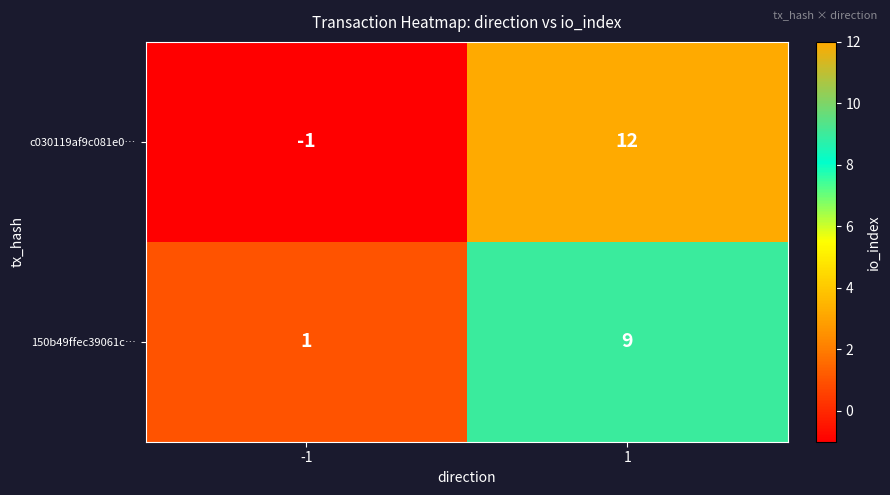

What is the difference between the 150b49ffec39061c… values at 1 and -1?

8